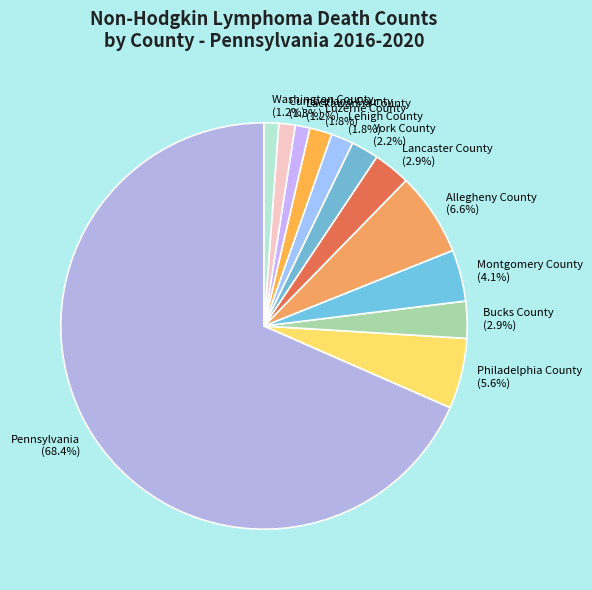

Between Washington County and Luzerne County, which is larger?

Luzerne County